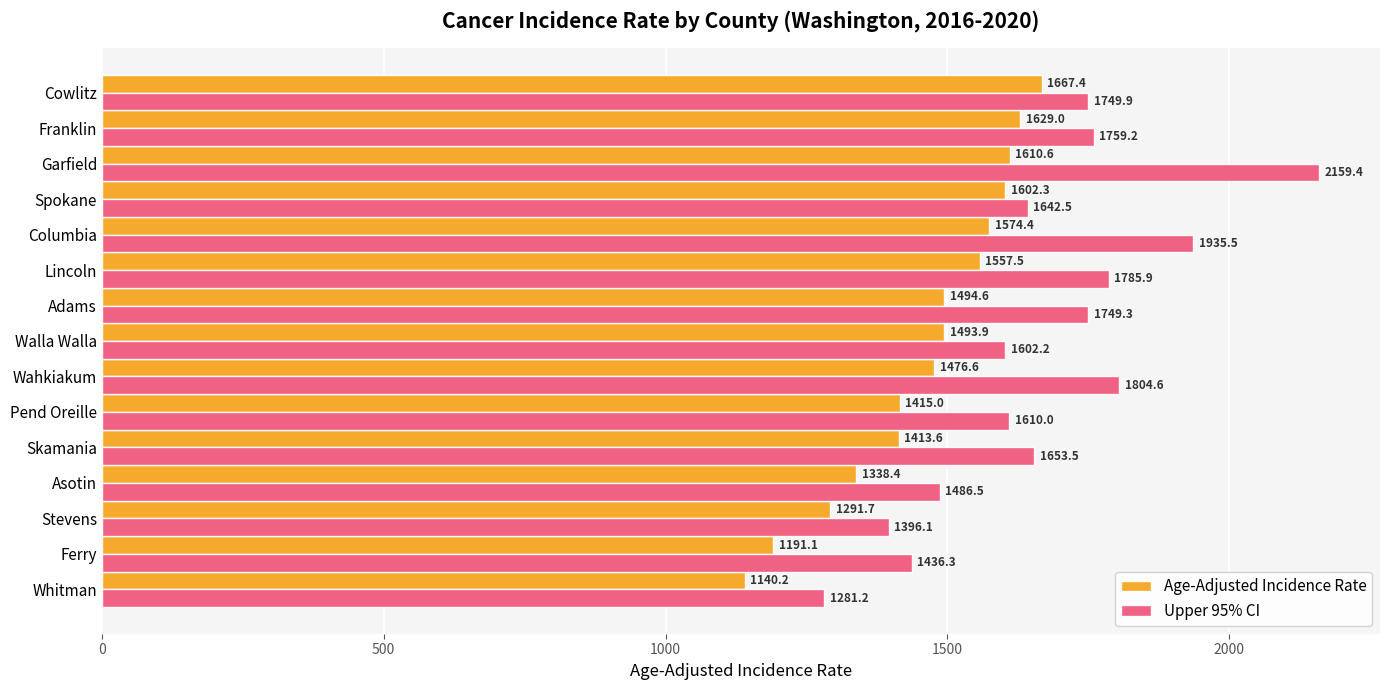

The value of Age-Adjusted Incidence Rate at Lincoln is 1557.5. True or false?

True